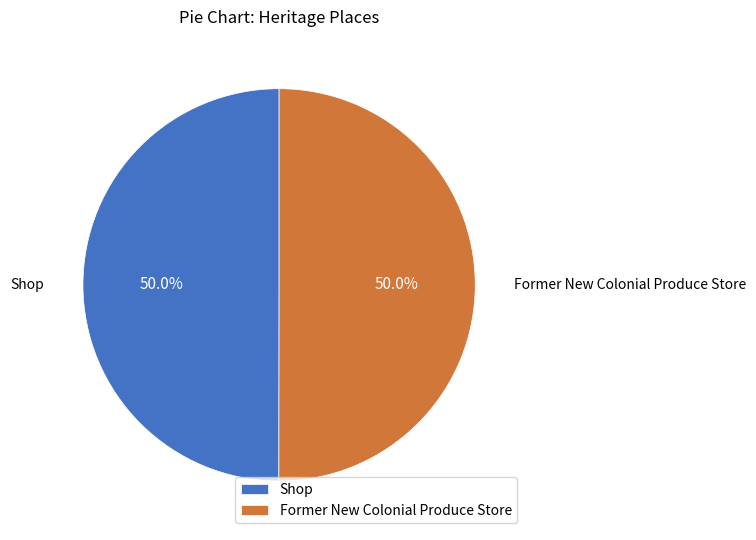

What is the ratio of the value at Shop to the value at Former New Colonial Produce Store?

1.0